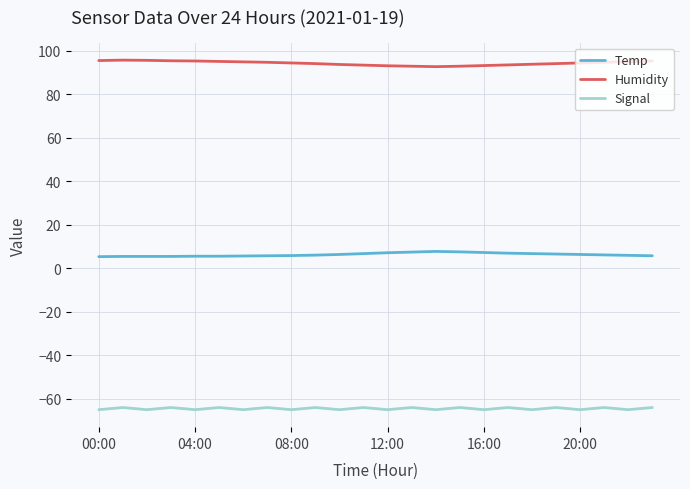

True or false: Humidity and Signal cross at least once.

False